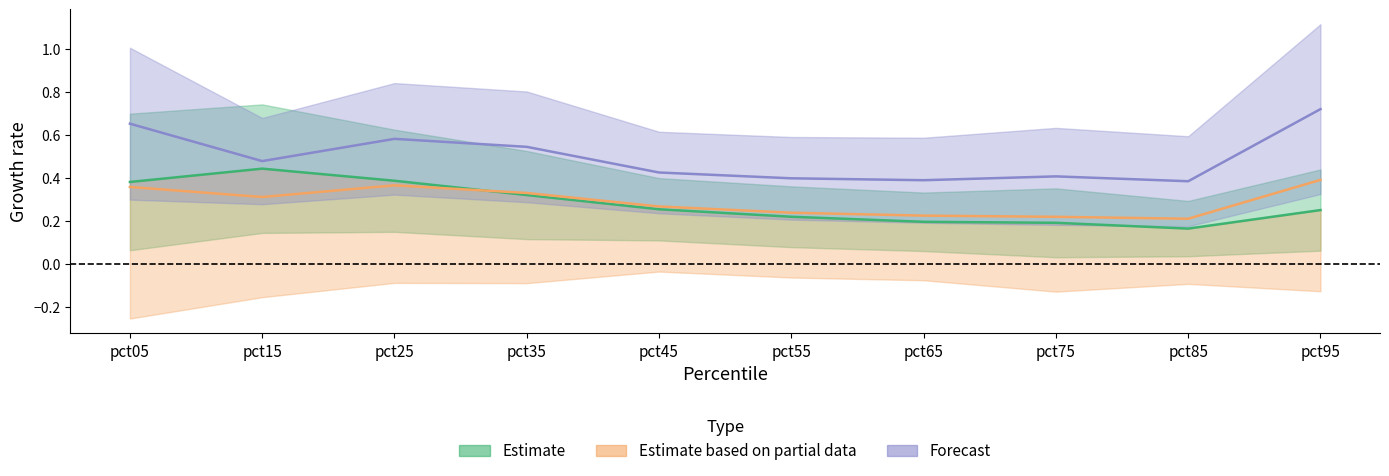

Which category has the highest value in the Estimate series?

pct15